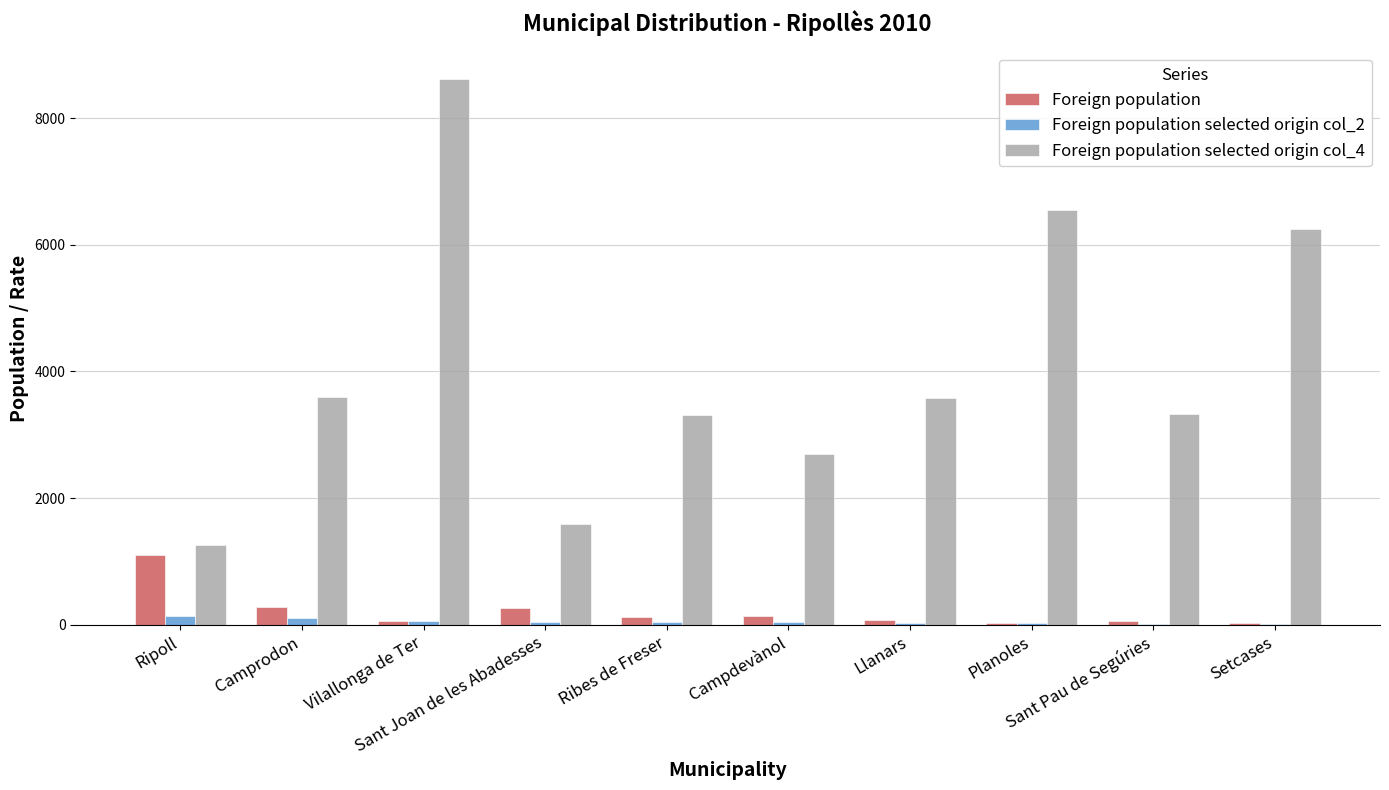

Which series has the largest total across all categories?

Foreign population selected origin col_4